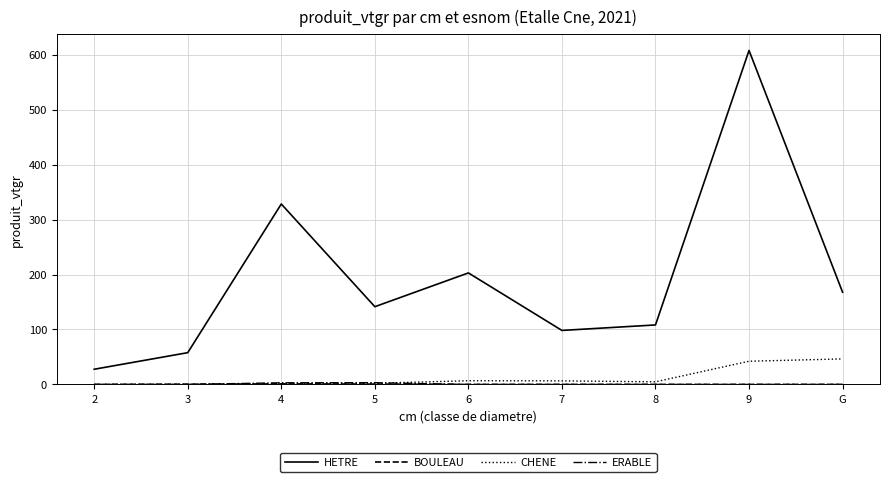

At which label does HETRE first exceed 141?

4